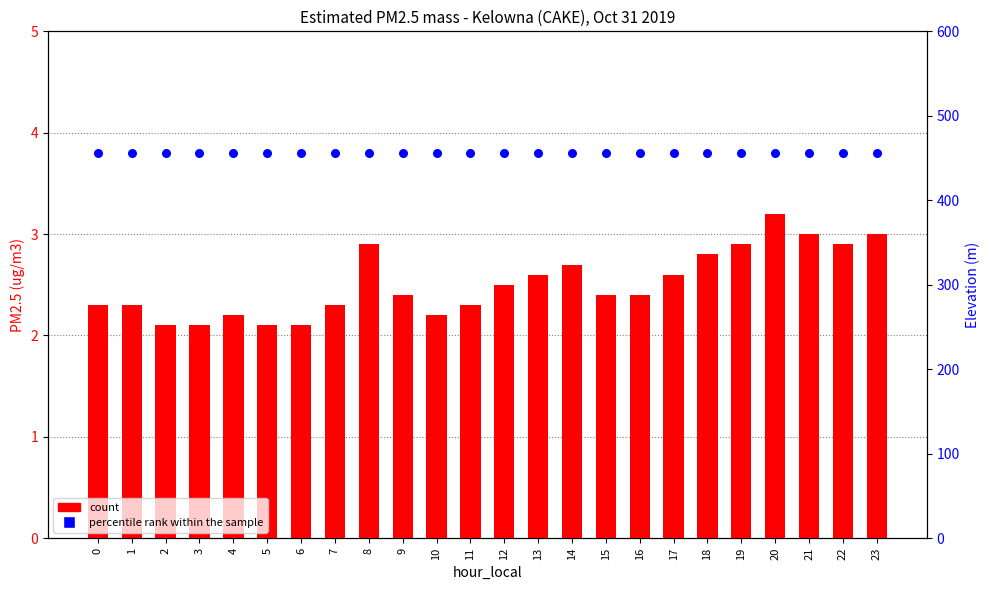

Which series has the largest total across all categories?

percentile rank within the sample